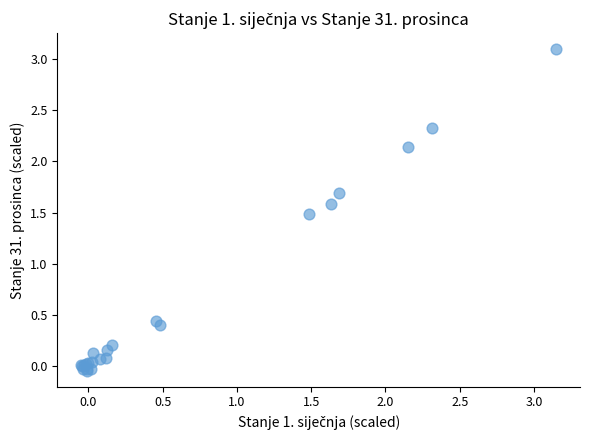

What Y value in the scatter plot is closest to 1?

1.5